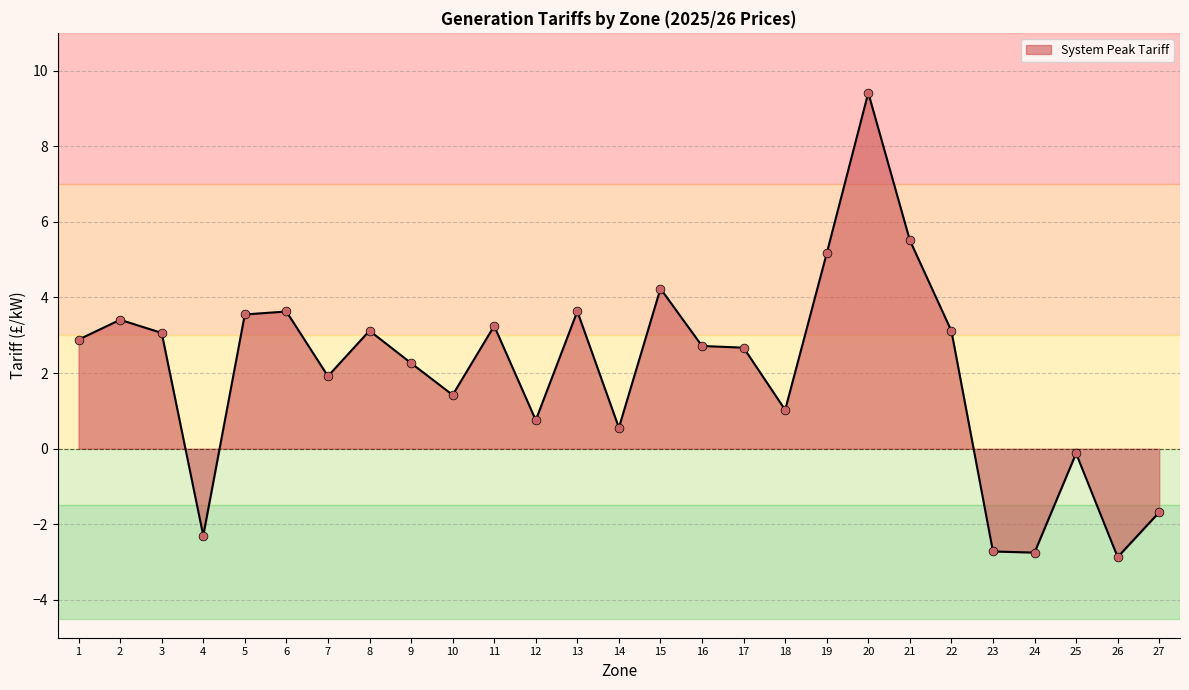

Between 23 and 19, which is larger?

19